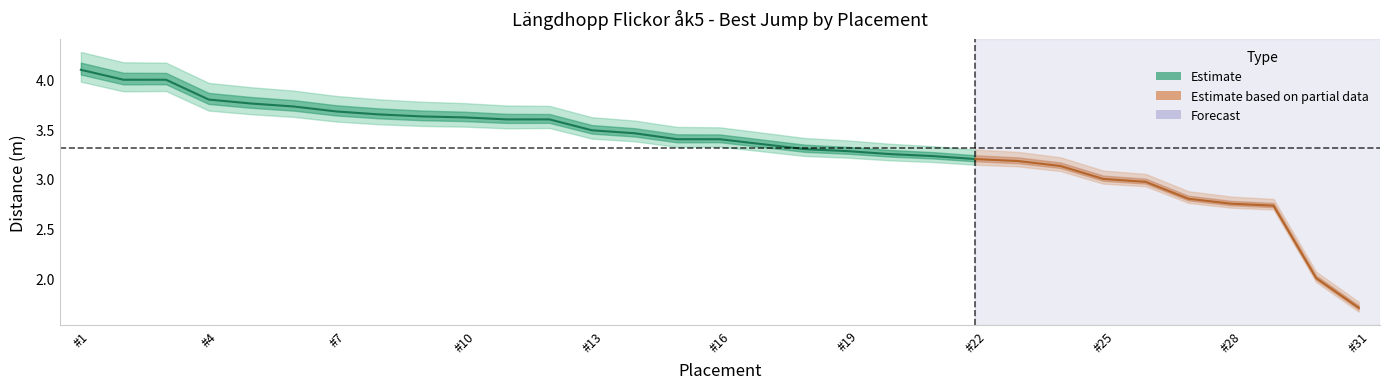

At which label does the data first exceed 3?

1